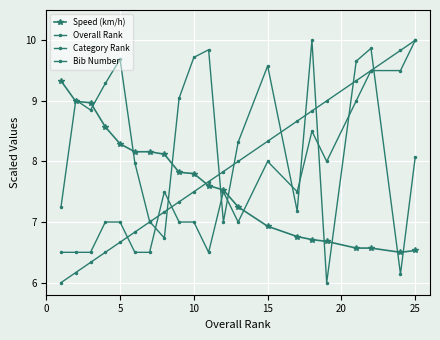

What is the lowest value of the Category Rank series?

6.5